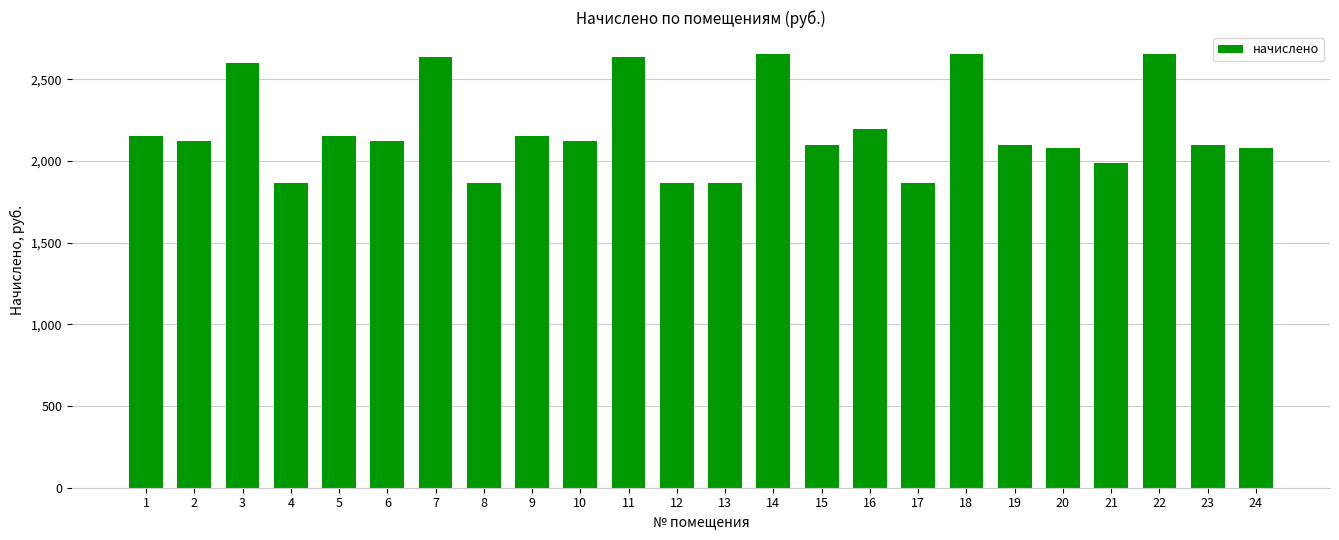

What is the minimum value shown in the chart?

1864.8